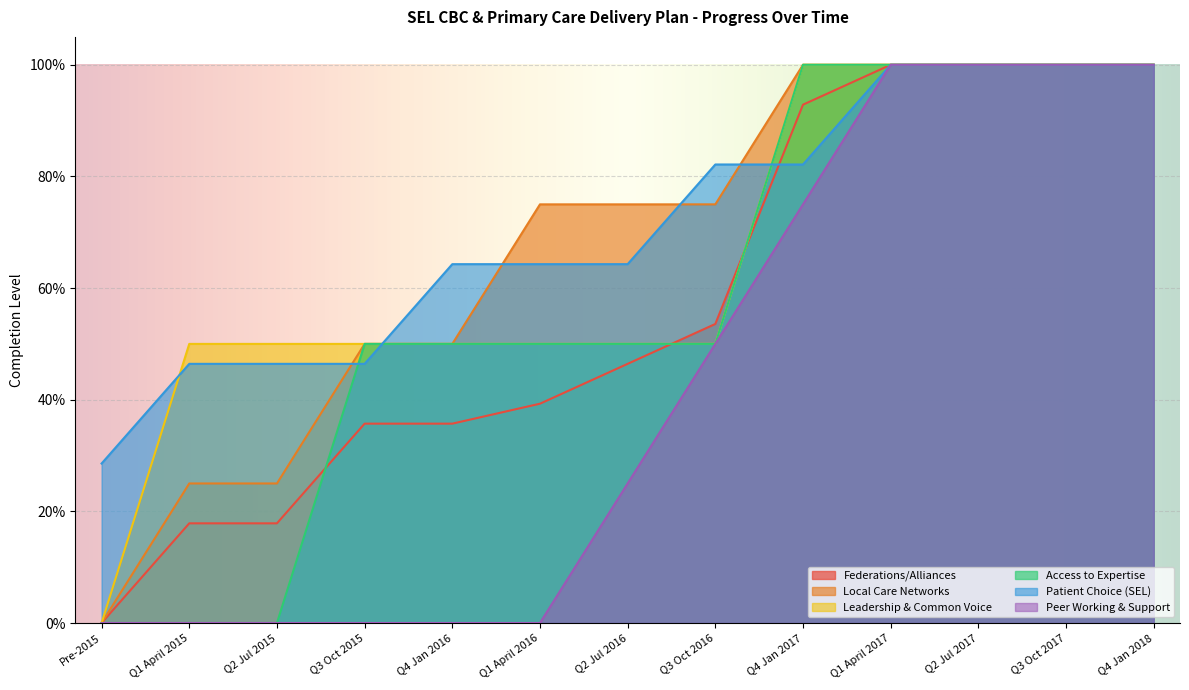

The value of Access to Expertise at Q4 Jan 2016 is 0.5. True or false?

True